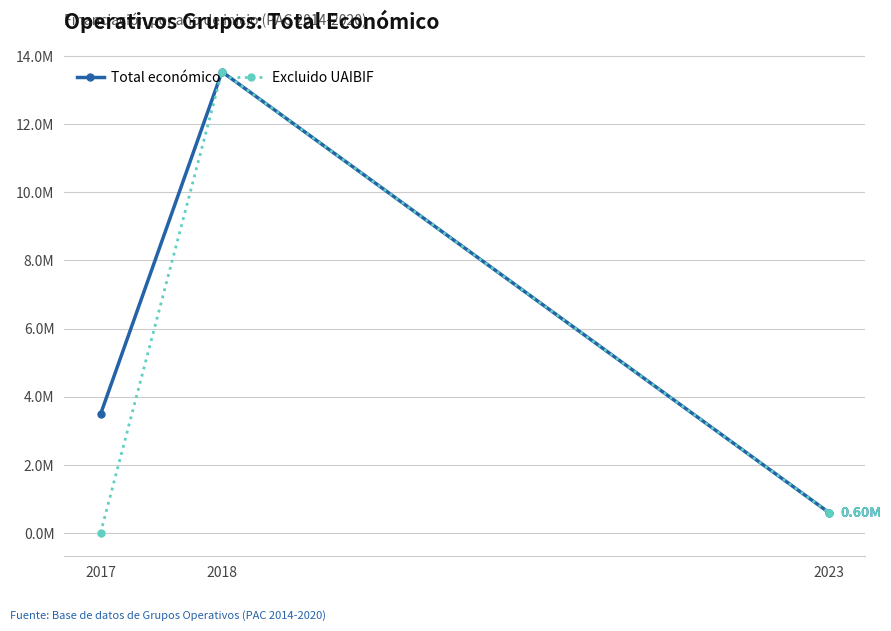

What are all the series names shown in the legend?

Total económico, Excluido UAIBIF